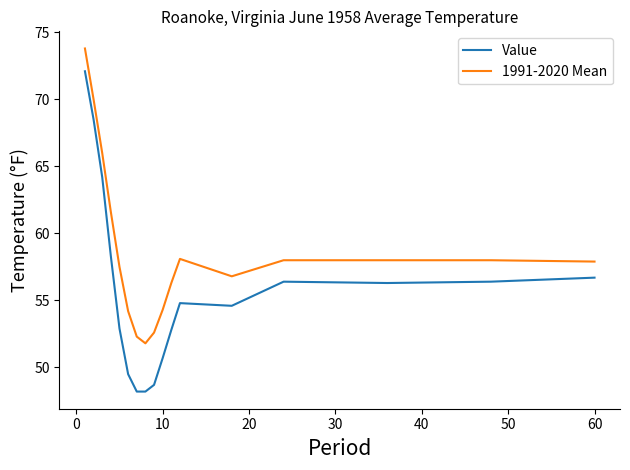

List the series in order of their peak value, lowest first.

Value, 1991-2020 Mean